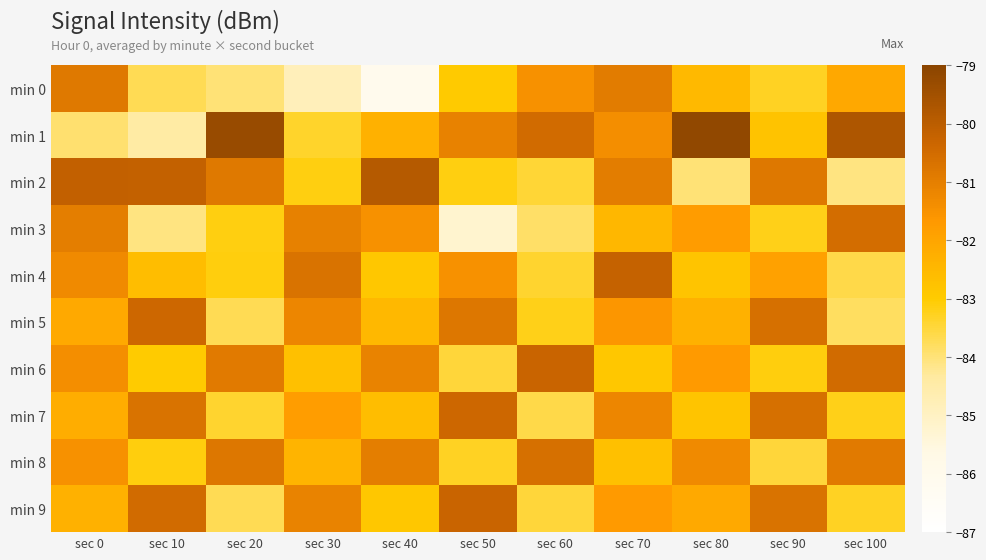

What is the spread (max minus min) of values at sec 30?

4.1